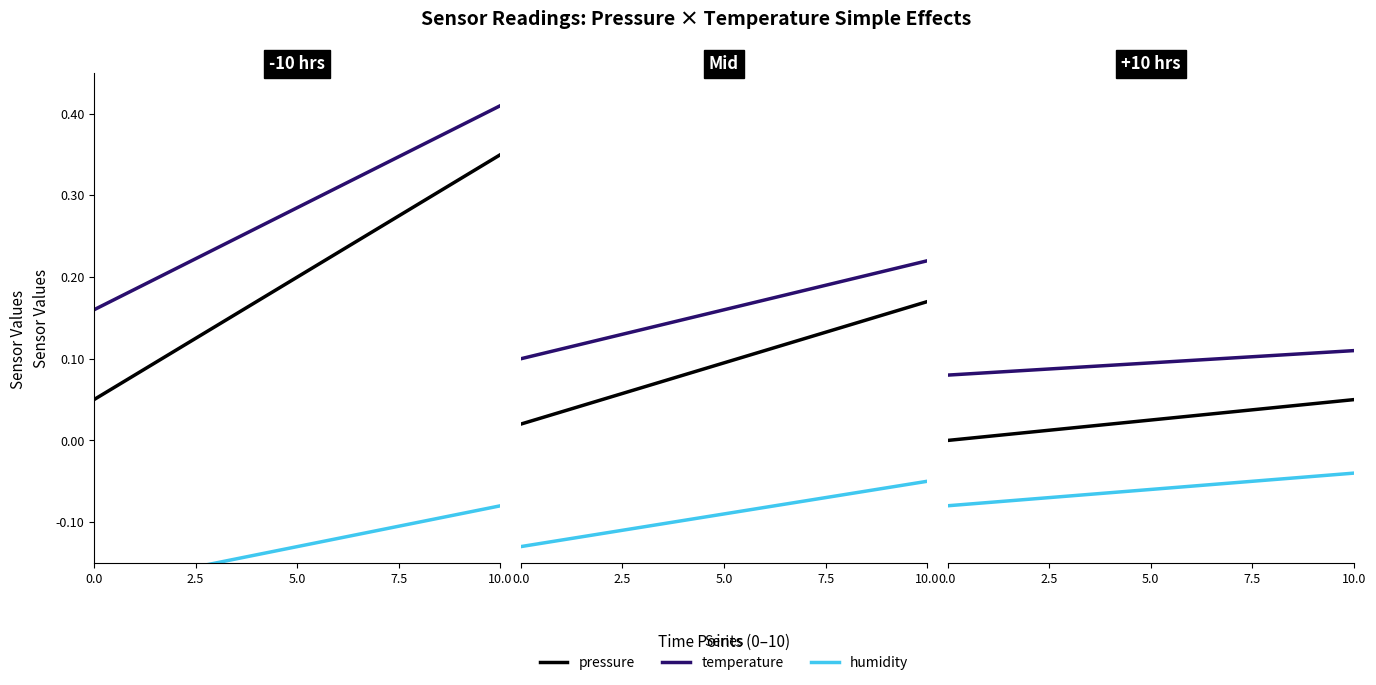

Does the chart display data point markers on the line(s)?

No